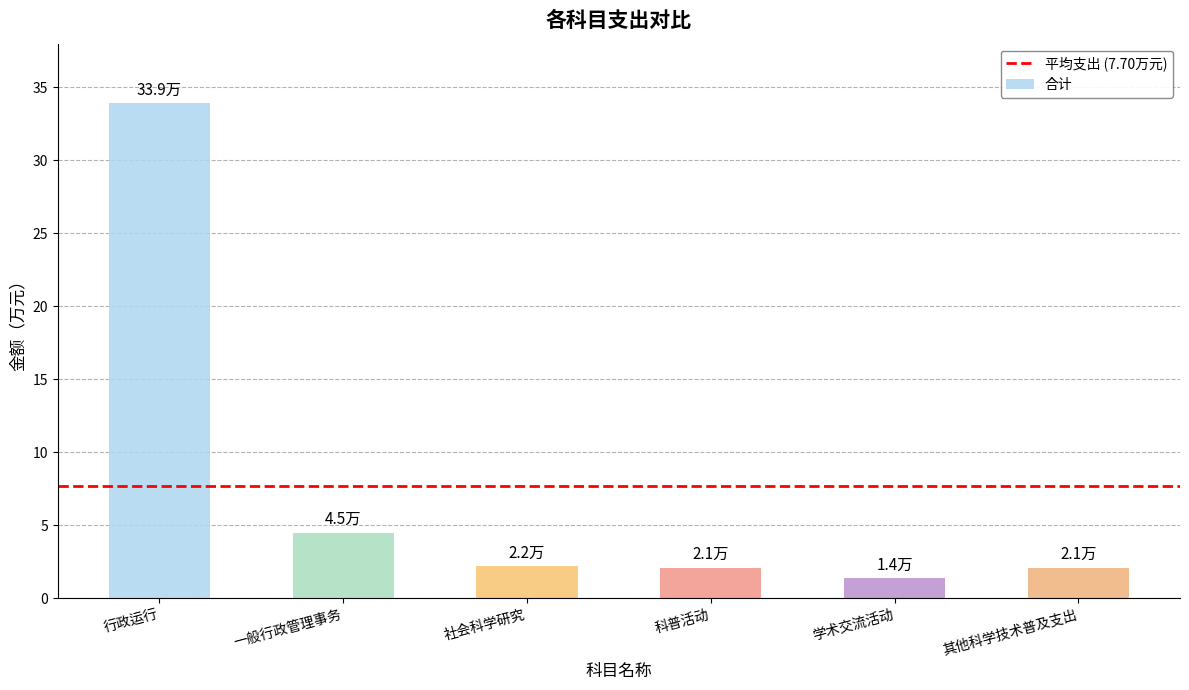

What is the sum of the values at 学术交流活动 and 其他科学技术普及支出?

3.5